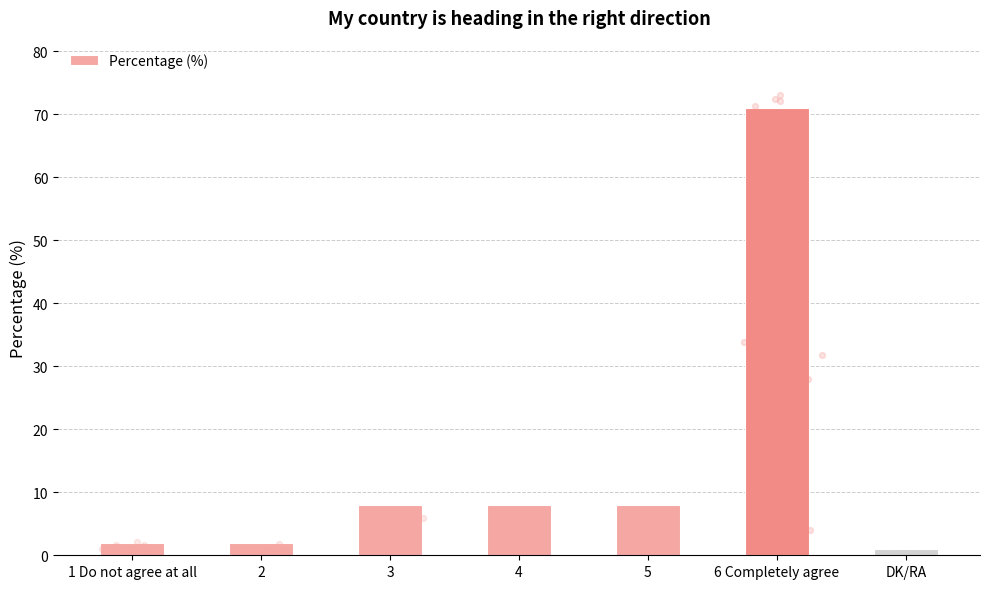

Which has a higher value, 3 or 5?

3